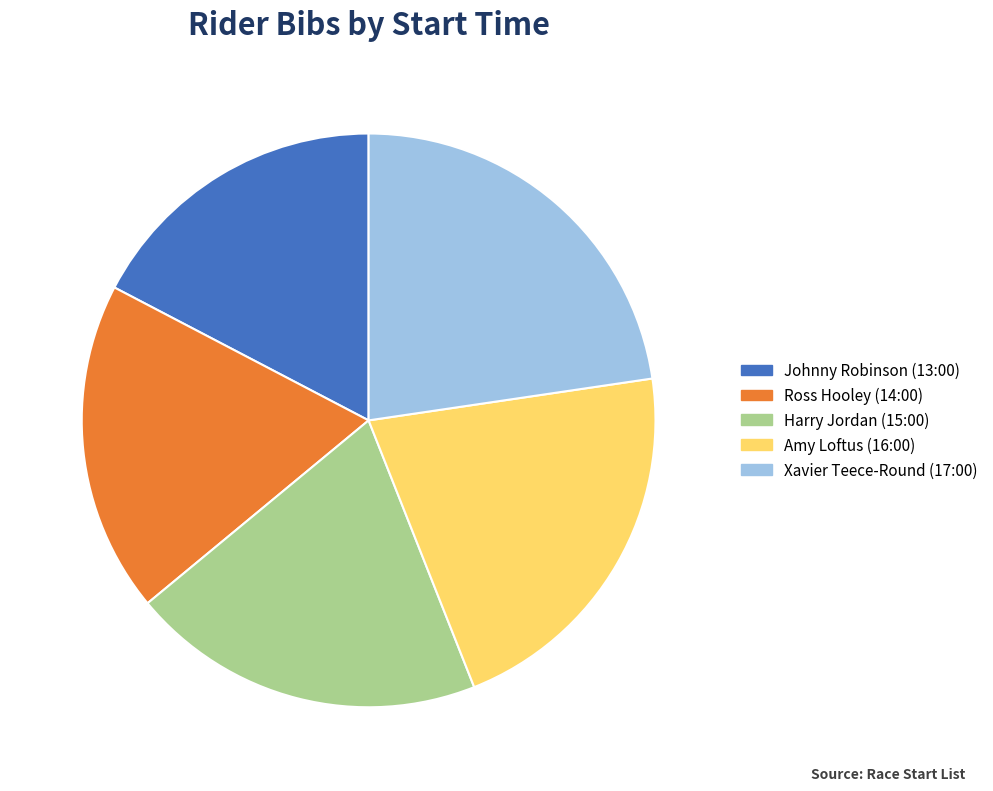

Is the sum of Ross Hooley (14:00) and Amy Loftus (16:00) greater than half?

No